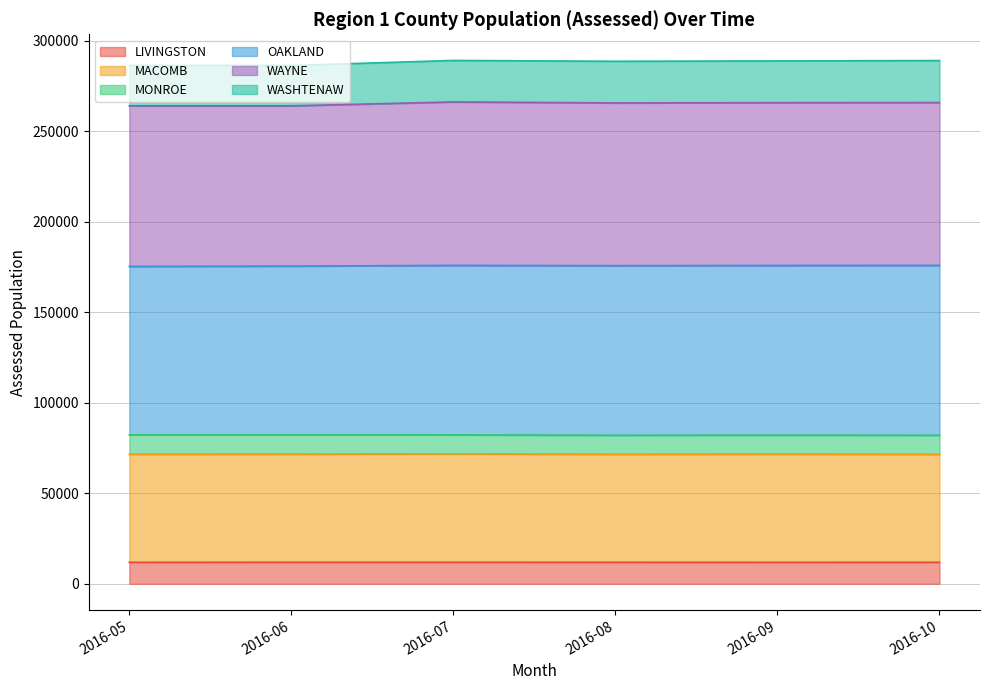

What is the approximate value of WAYNE at 2016-09, to the nearest 100?

265700